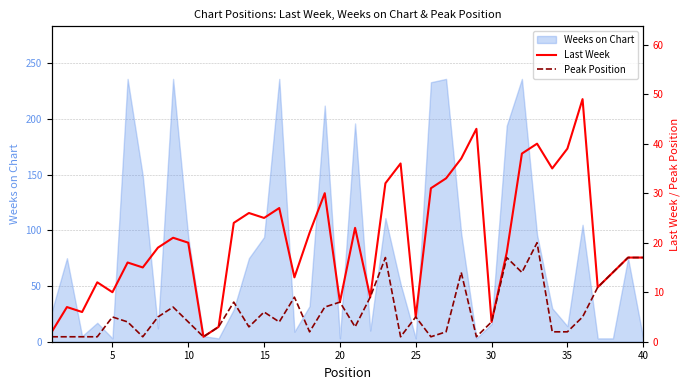

True or false: Last Week and Peak Position cross at least once.

False